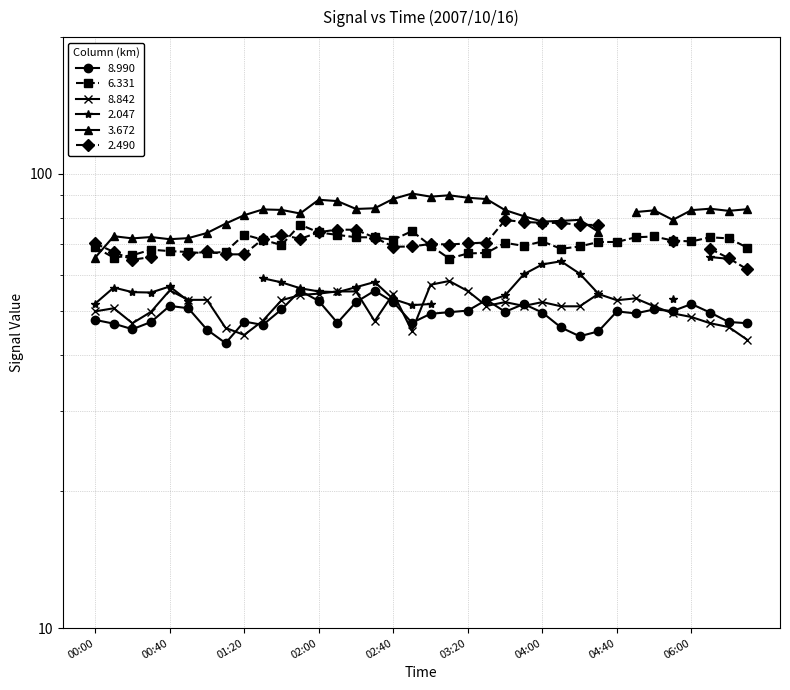

True or false: 8.990 and 6.331 cross at least once.

False